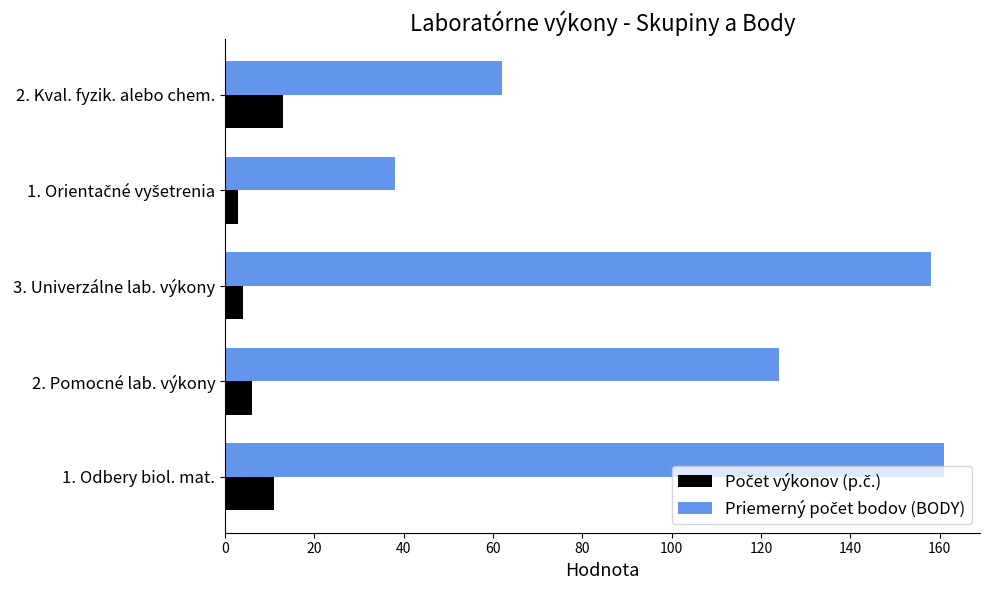

At which category is the sum across all series the highest?

1. Odbery biol. mat.